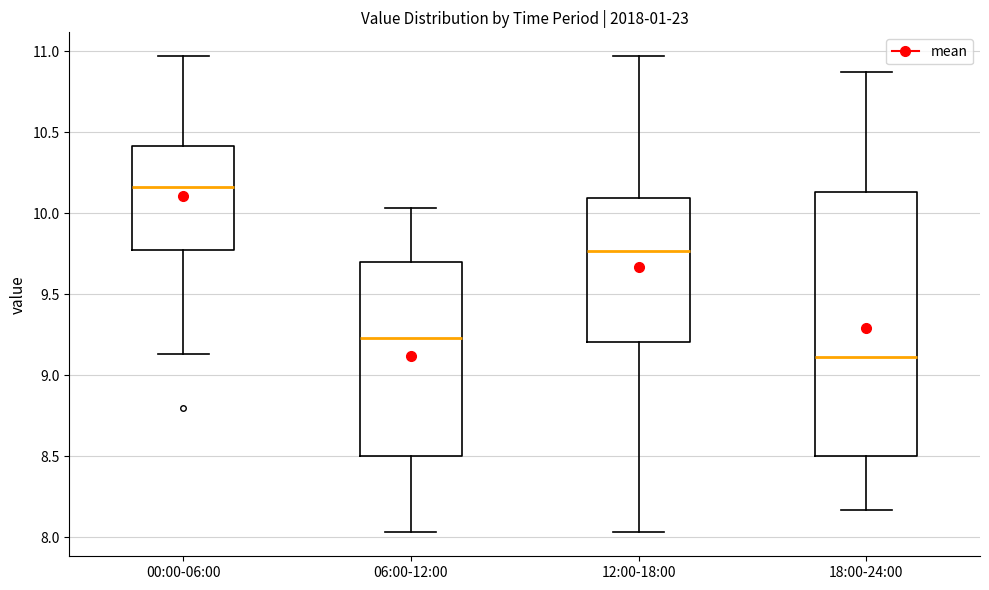

Reading left to right, read every box against the y-axis: the position of its median line, the range the box covers, and the ends of its whiskers. The values are not printed on the chart, so give them approximately, as read against the axis.

00:00-06:00: median 10.15, box 9.80 to 10.40, whiskers 9.15 to 10.95
06:00-12:00: median 9.25, box 8.50 to 9.70, whiskers 8.05 to 10.05
12:00-18:00: median 9.75, box 9.20 to 10.10, whiskers 8.05 to 10.95
18:00-24:00: median 9.10, box 8.50 to 10.15, whiskers 8.15 to 10.85